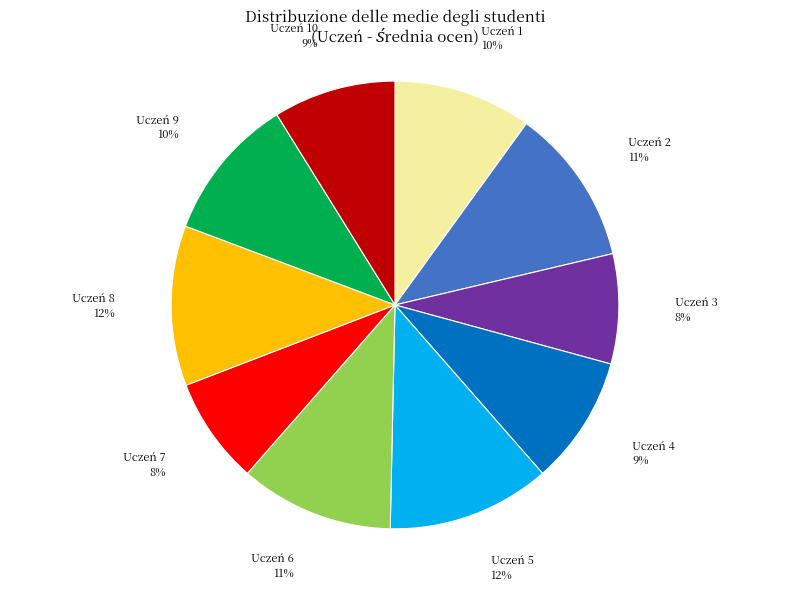

Which has a higher value, Uczeń 10 or Uczeń 1?

Uczeń 1